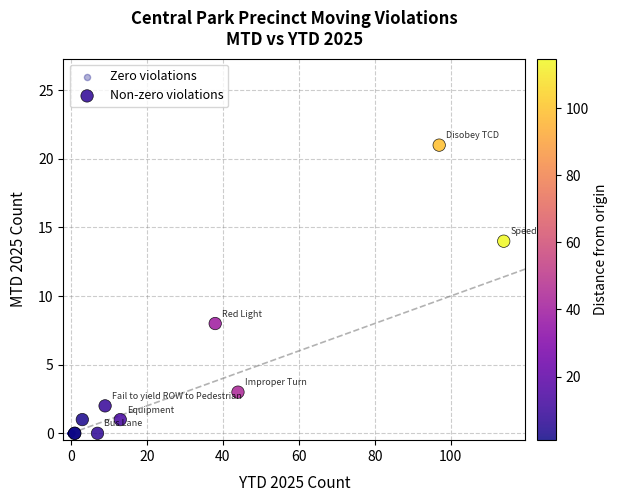

Which series contains the highest Y value?

Non-zero violations